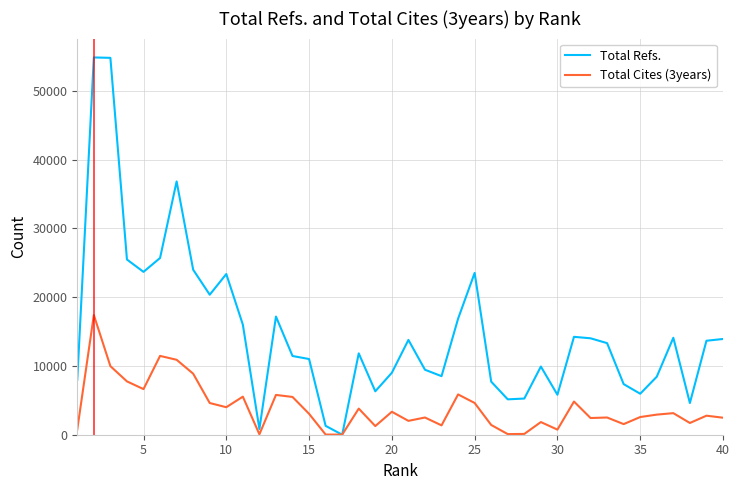

What are all the series names shown in the legend?

Total Refs., Total Cites (3years)